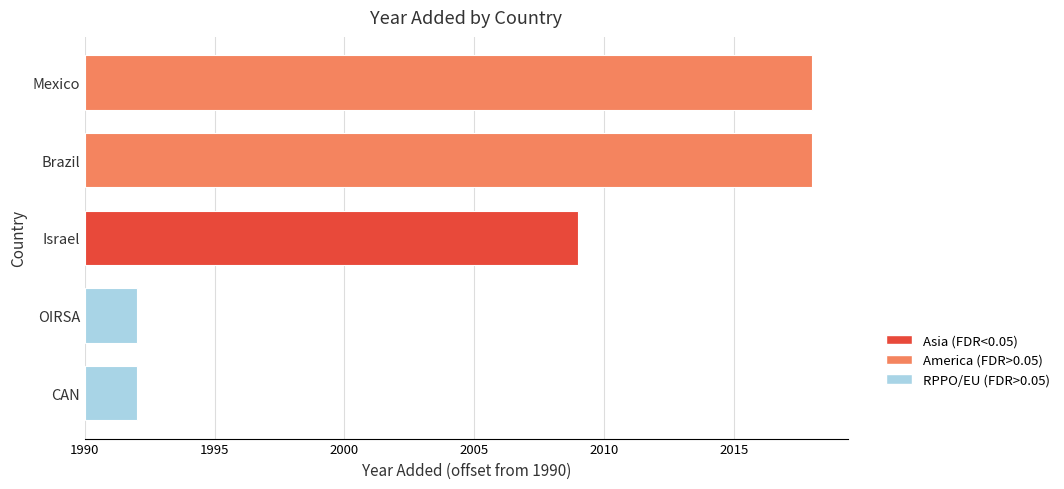

What is the sum of the values at CAN and Mexico?

4010